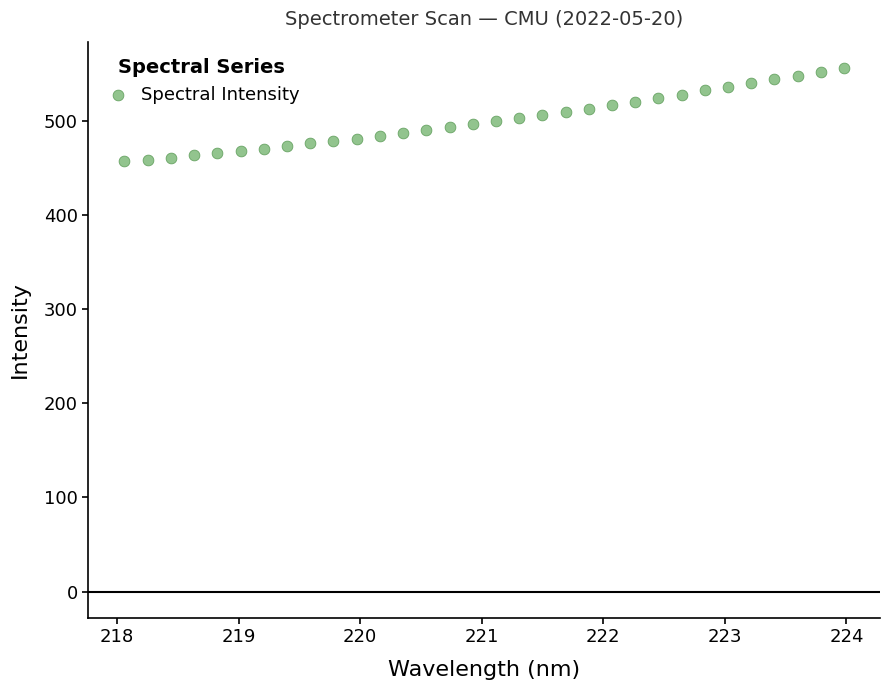

What is the range of Y values (max minus min)?

99.3